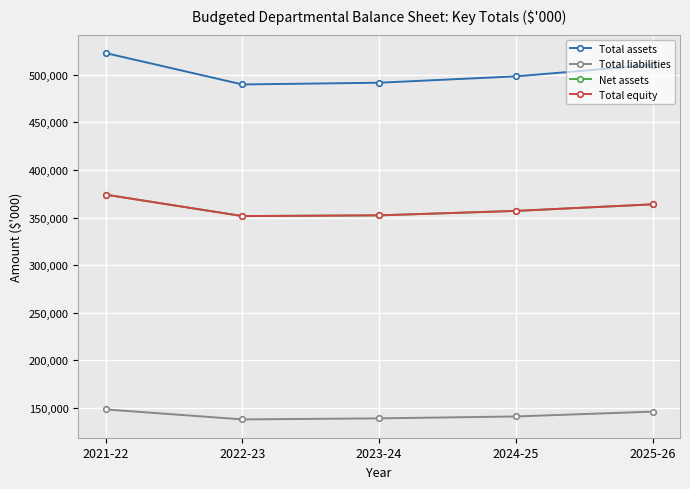

Which series has the largest range (max minus min)?

Total assets